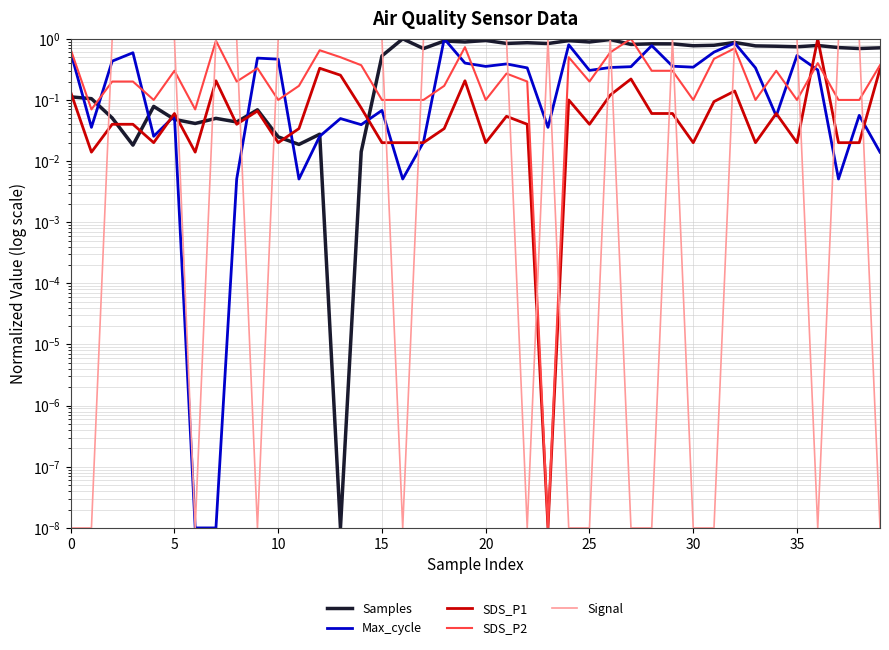

Rank the series by their maximum value, from lowest to highest.

Samples, Max_cycle, SDS_P1, SDS_P2, Signal